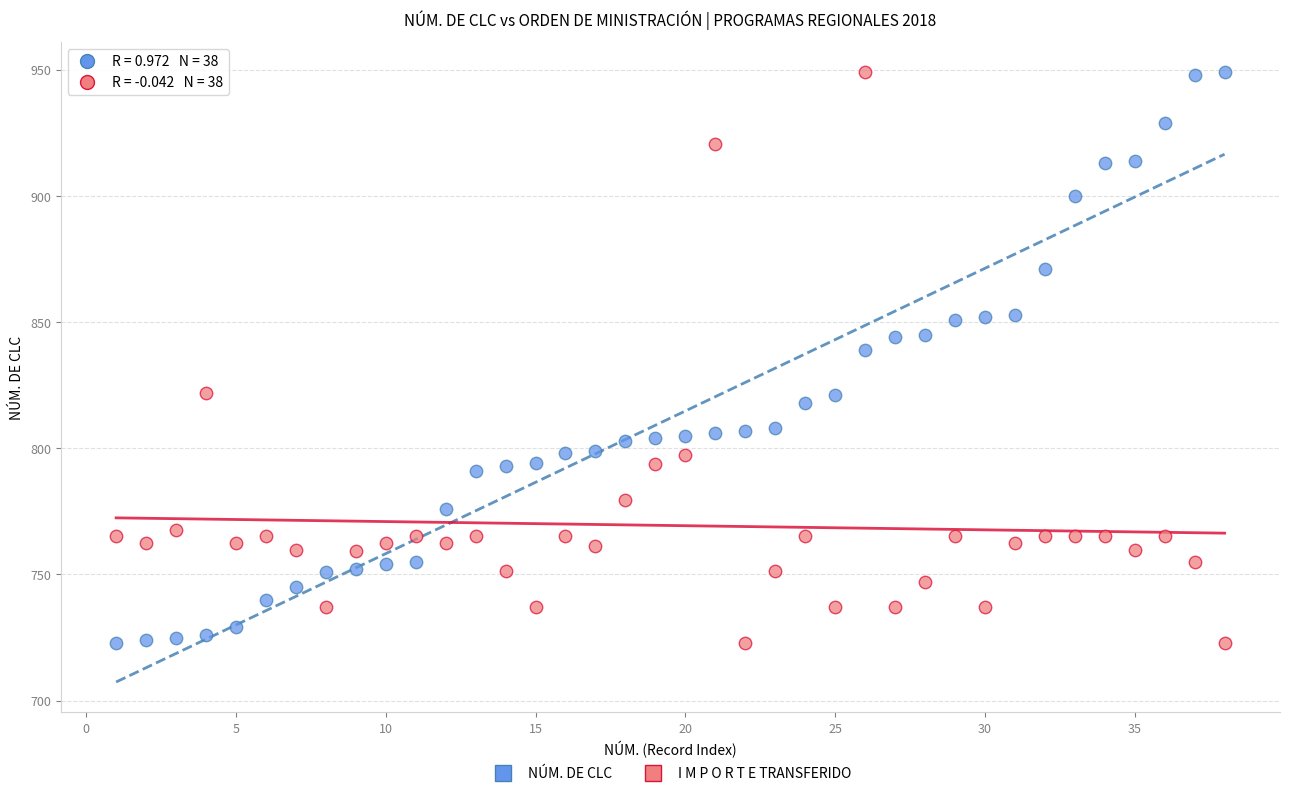

Across all data points, what is the range of Y values (max minus min)?

226.0